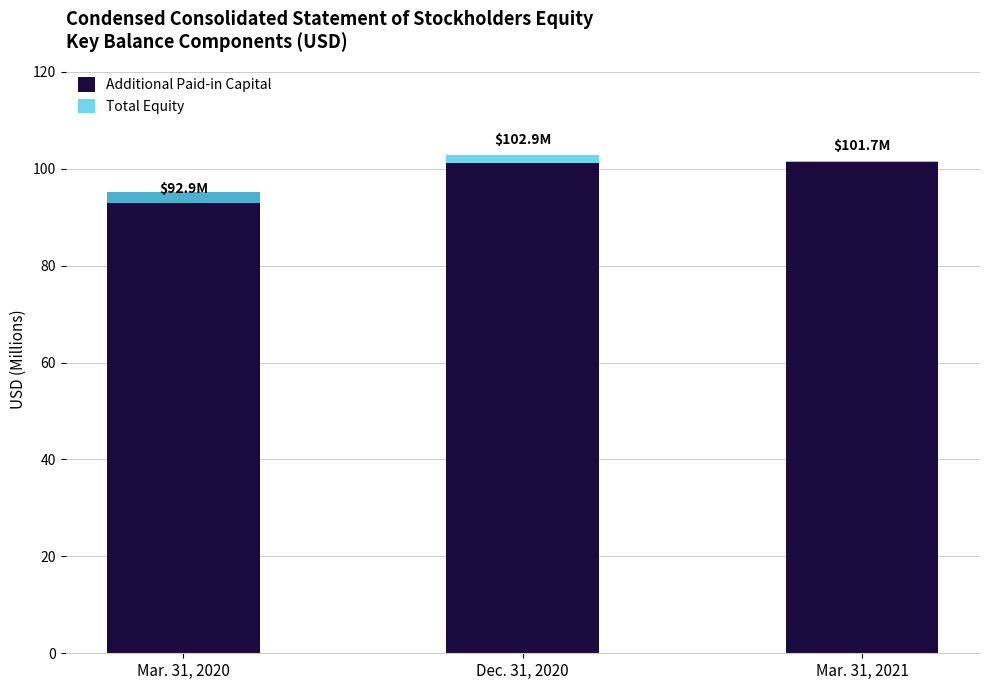

Which series changed the most between Dec. 31, 2020 and Mar. 31, 2021?

Total Equity